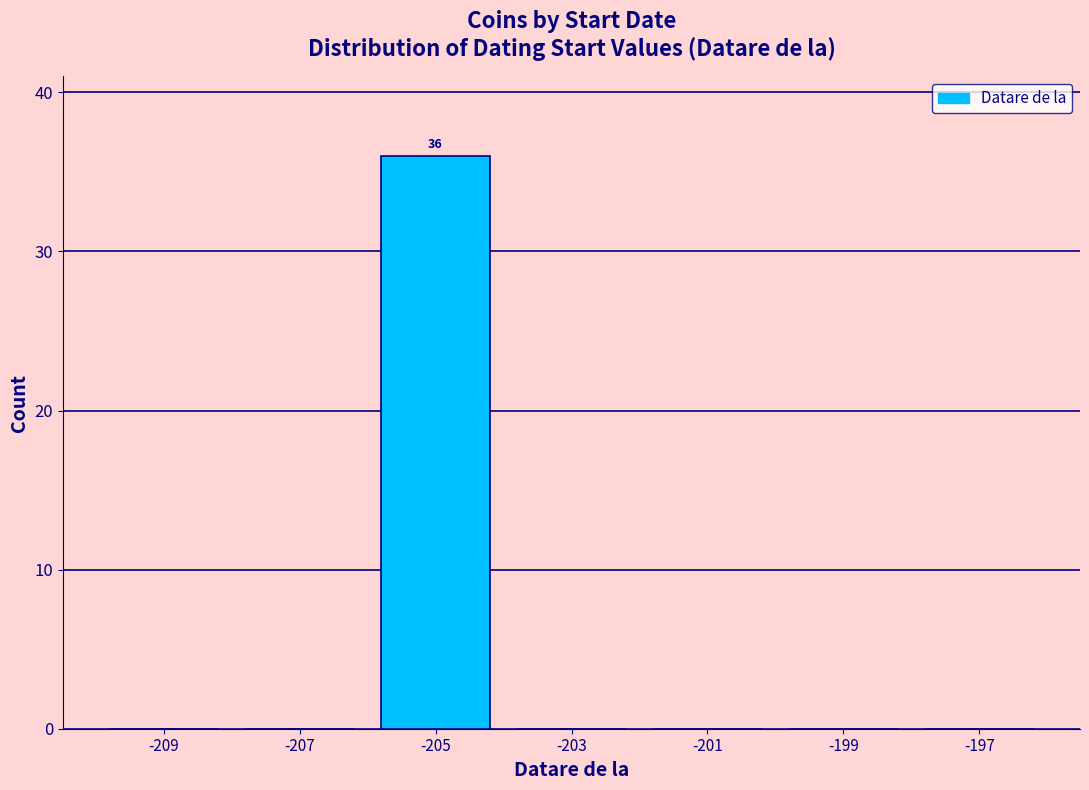

Over which range of the x-axis is the bar tallest?

-206 to -204